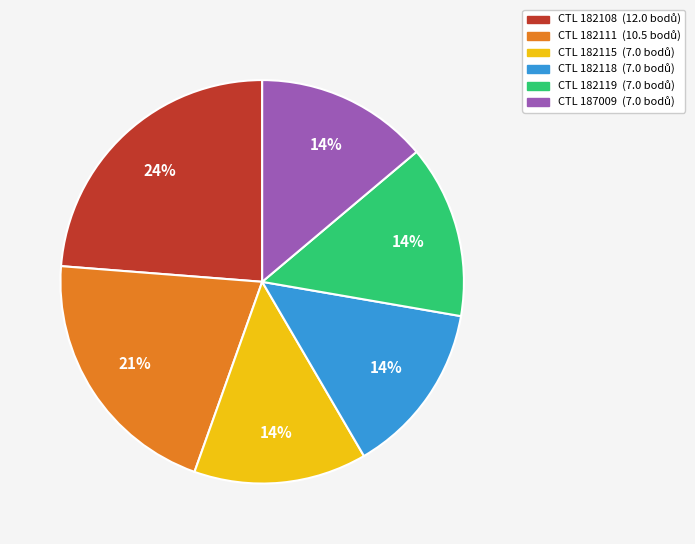

To the nearest percent, what is the difference between the largest and smallest slice percentages?

10%